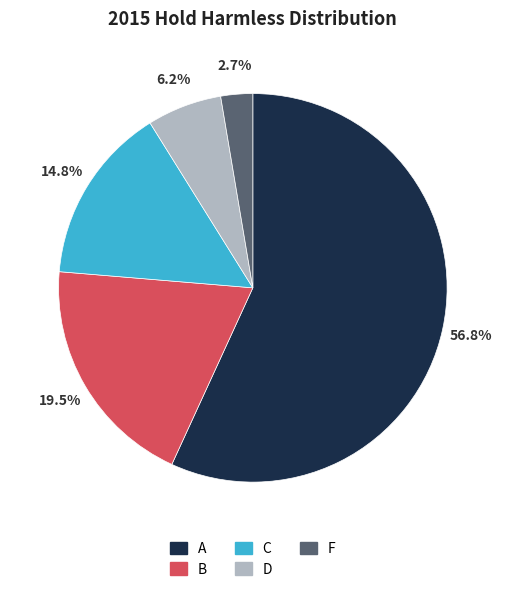

Is there a majority slice in this chart?

Yes